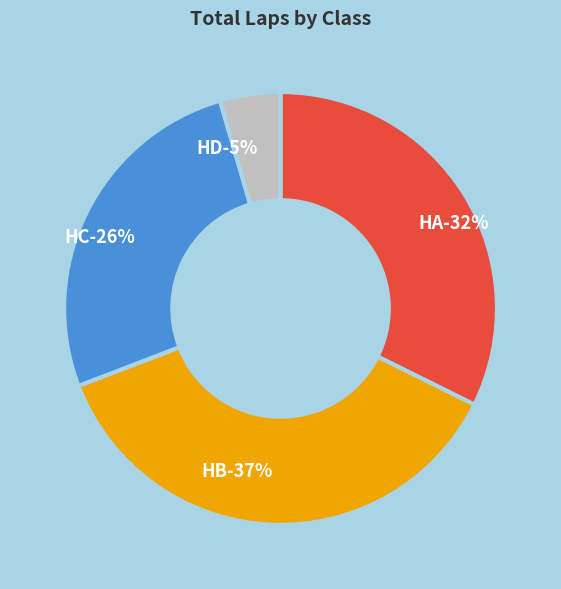

Which has a higher value, HA or HA?

HA